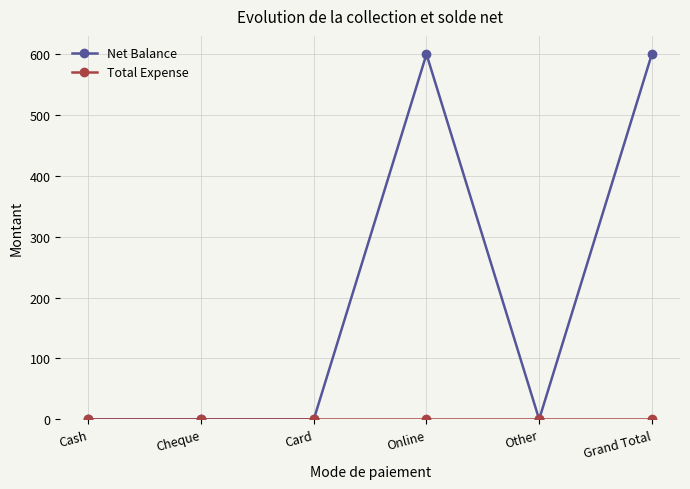

What is the maximum value shown in the chart?

600